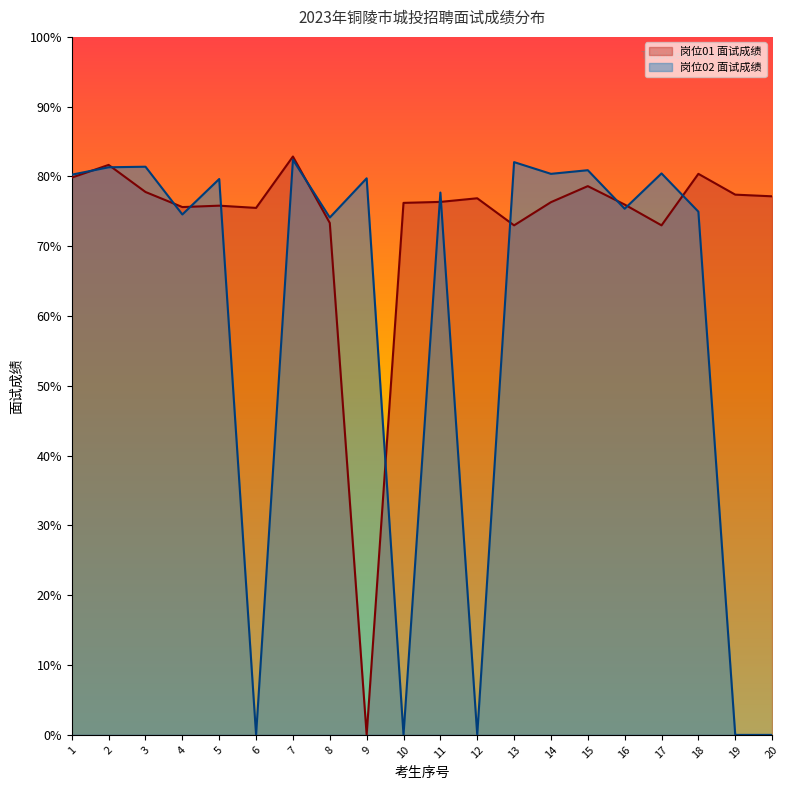

Between 7 and 13, which is larger?

7